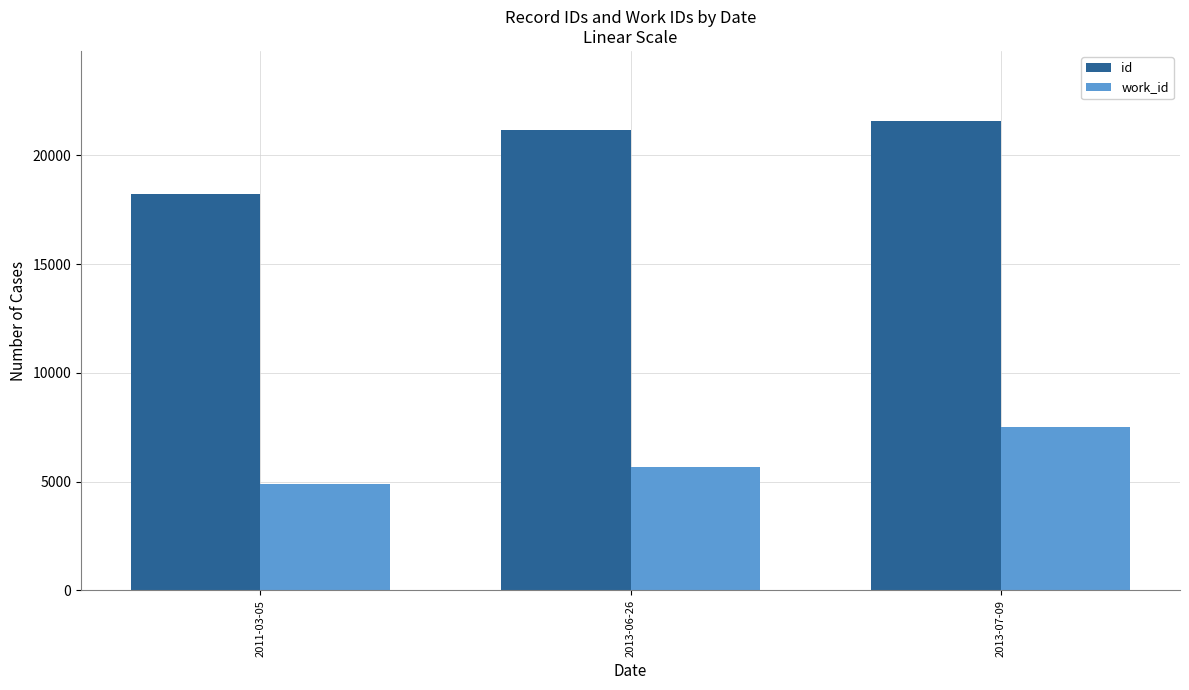

Is the value of work_id at 2011-03-05 greater than the value of id at 2011-03-05?

No